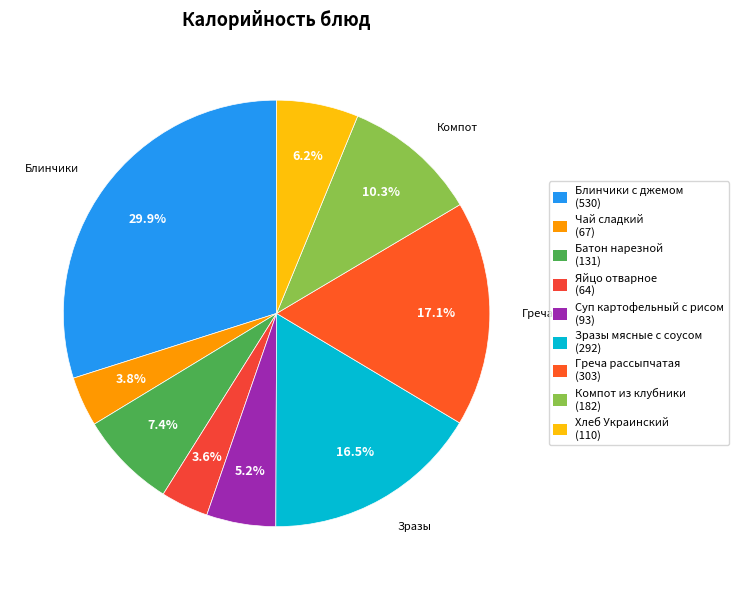

To the nearest percent, what is the average slice percentage?

11%